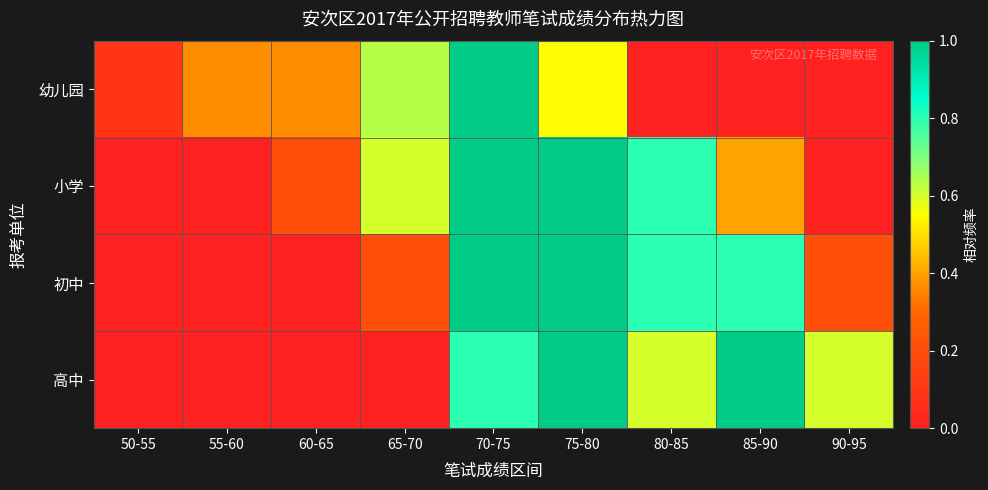

At how many categories does at least one series exceed 0?

9